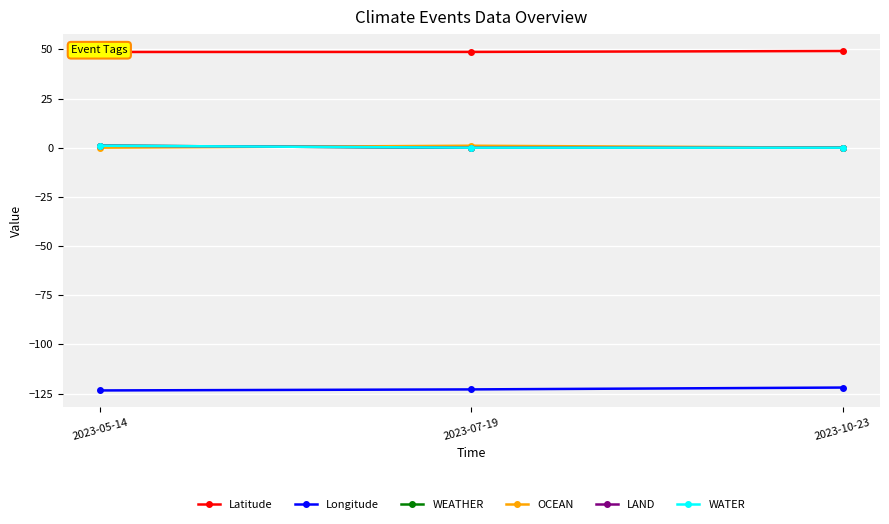

What is the maximum value shown in the chart?

49.2